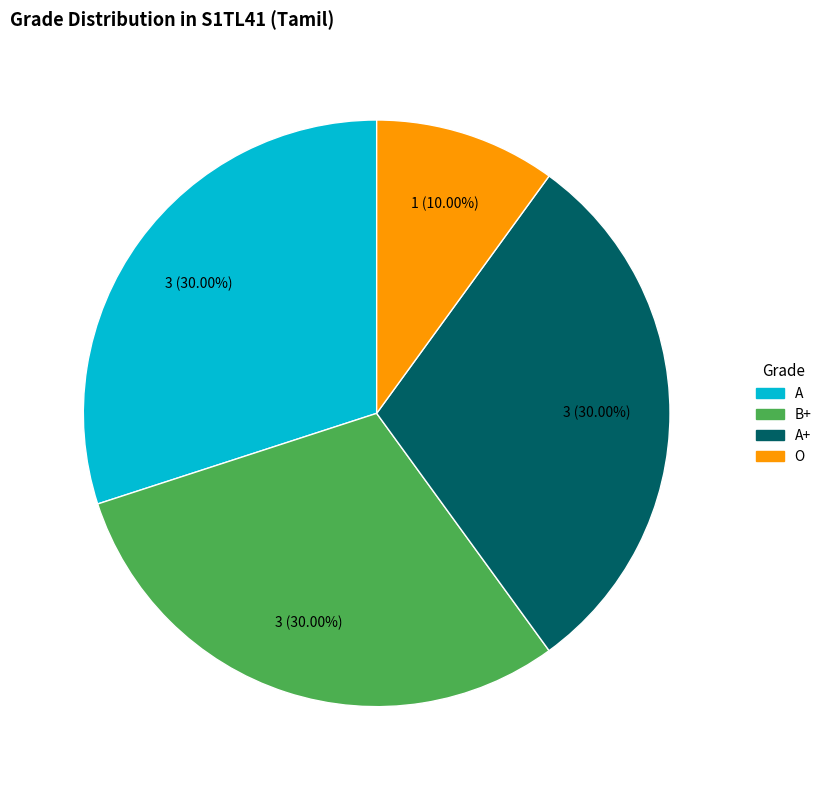

Is there any slice that represents more than half of the pie?

No